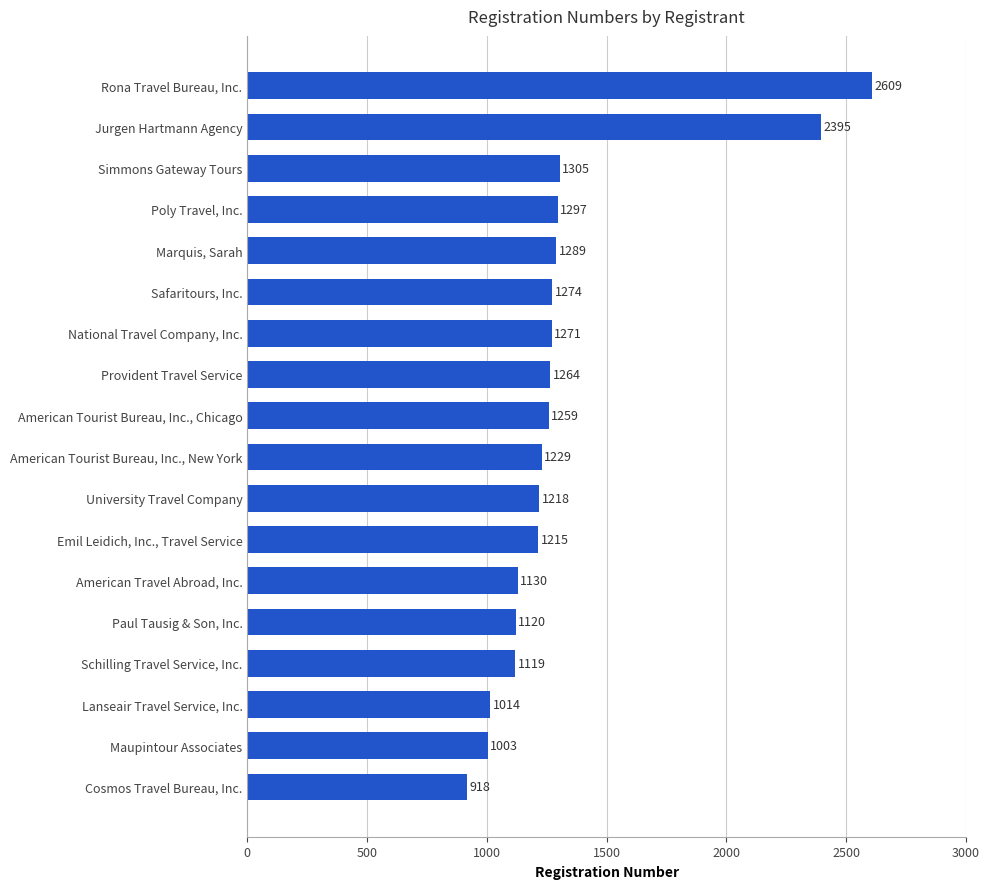

List the labels in order of value, largest first.

Rona Travel Bureau, Inc., Jurgen Hartmann Agency, Simmons Gateway Tours, Poly Travel, Inc., Marquis, Sarah, Safaritours, Inc., National Travel Company, Inc., Provident Travel Service, American Tourist Bureau, Inc., Chicago, American Tourist Bureau, Inc., New York, University Travel Company, Emil Leidich, Inc., Travel Service, American Travel Abroad, Inc., Paul Tausig & Son, Inc., Schilling Travel Service, Inc., Lanseair Travel Service, Inc., Maupintour Associates, Cosmos Travel Bureau, Inc.